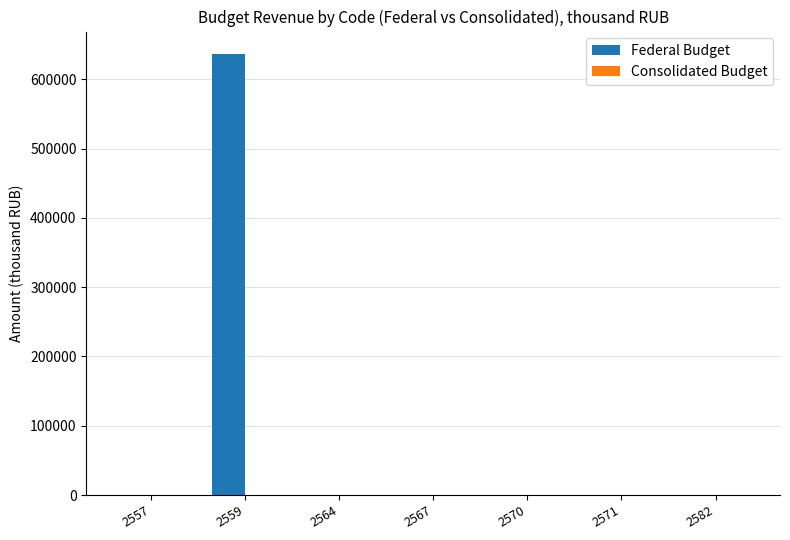

What is the maximum value shown in the chart?

637294